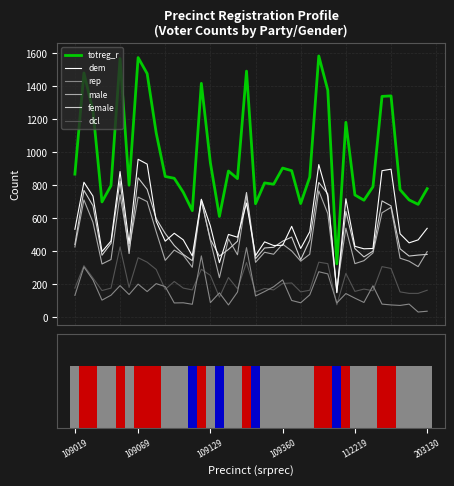

How many categories are shown in the chart?

40